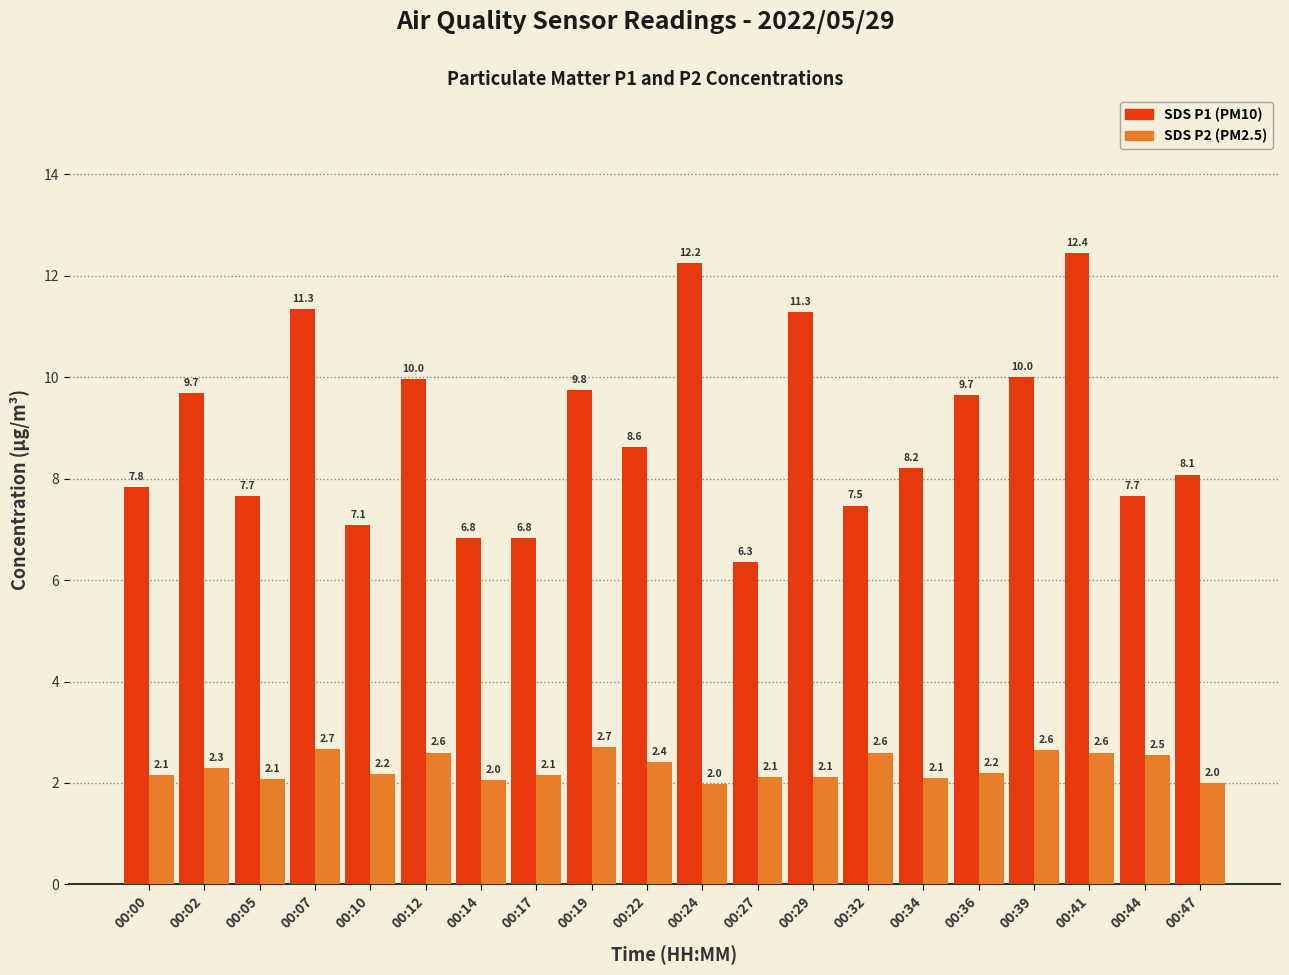

How many groups of bars are there?

20